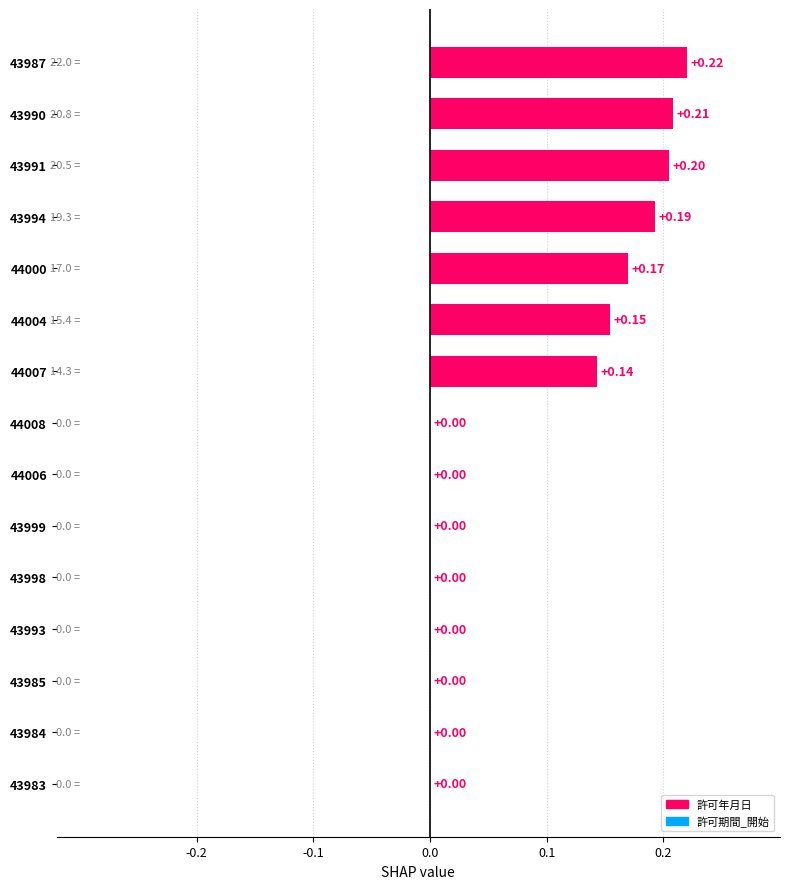

What is the sum of all values?

1.3